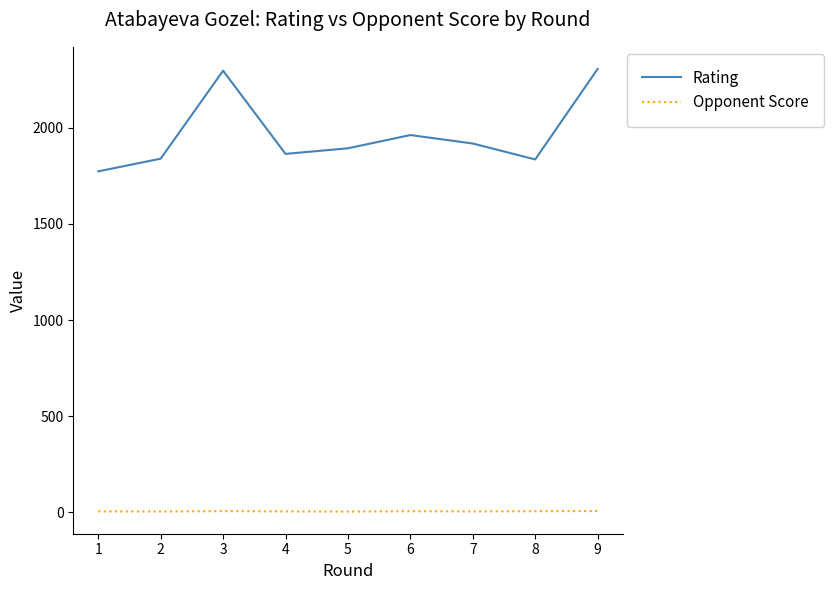

What is the highest value of the Rating series?

2307.0